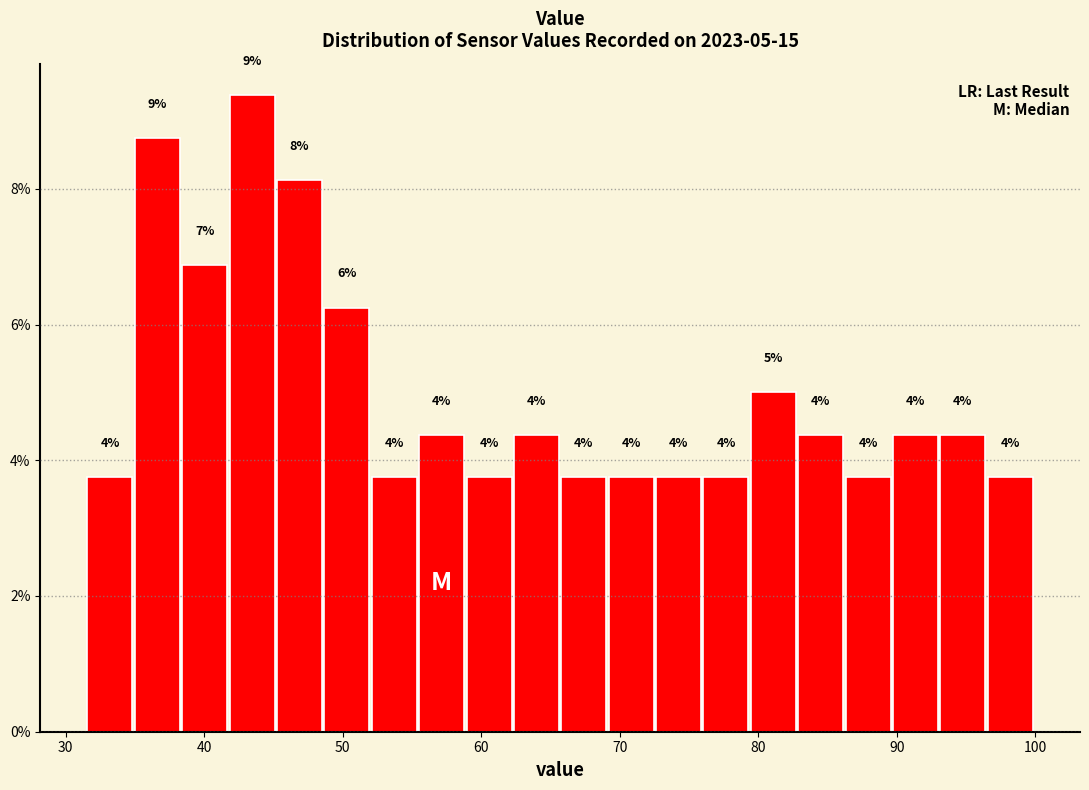

Around what value on the x-axis is the tallest bar? Give the approximate position of its centre, as read against the axis.

43